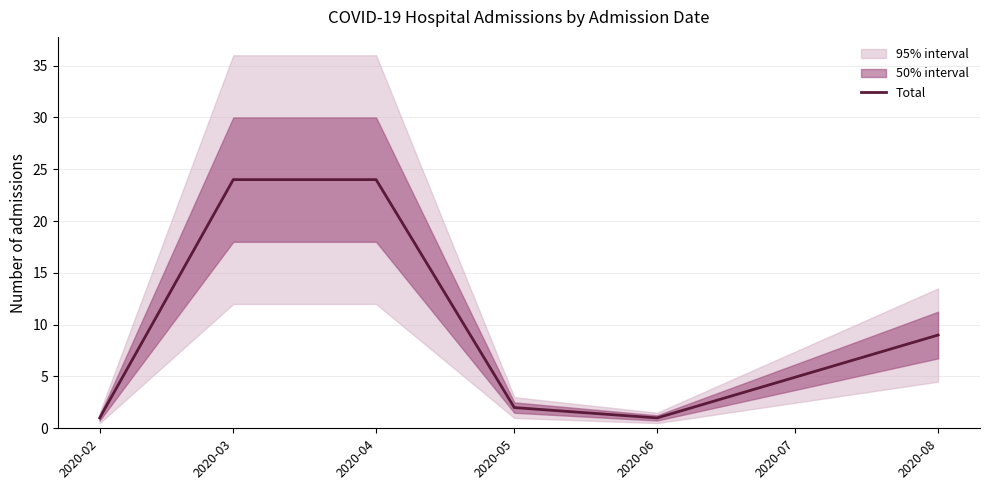

True or false: Total has a value of 9 at 2020-08.

True